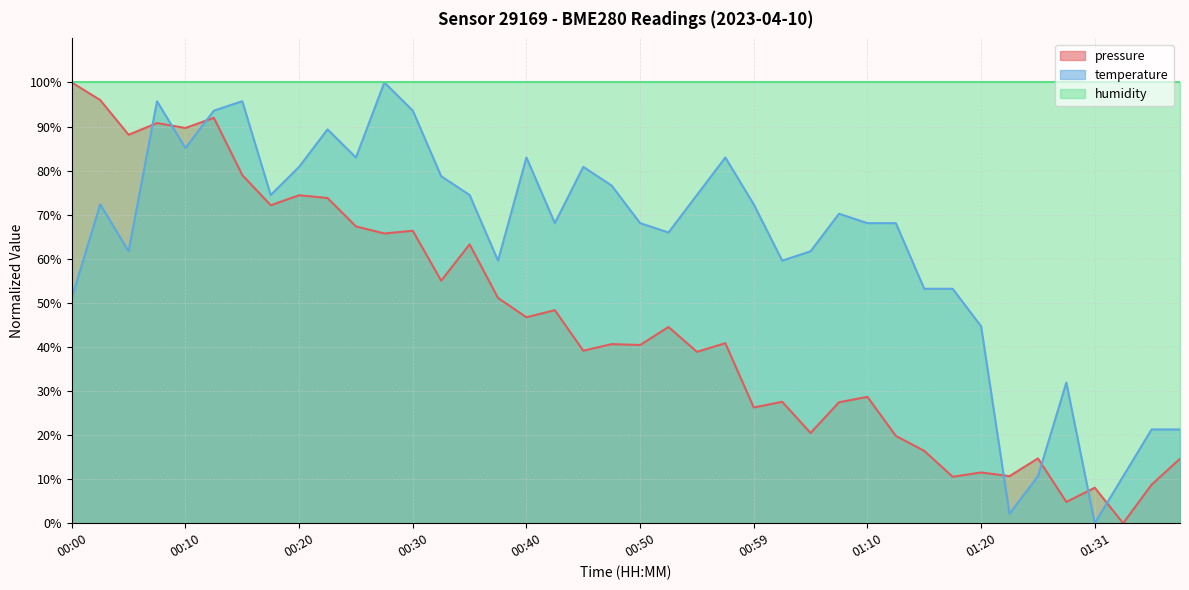

The pressure series shows 3.7 at 01:31. True or false?

False